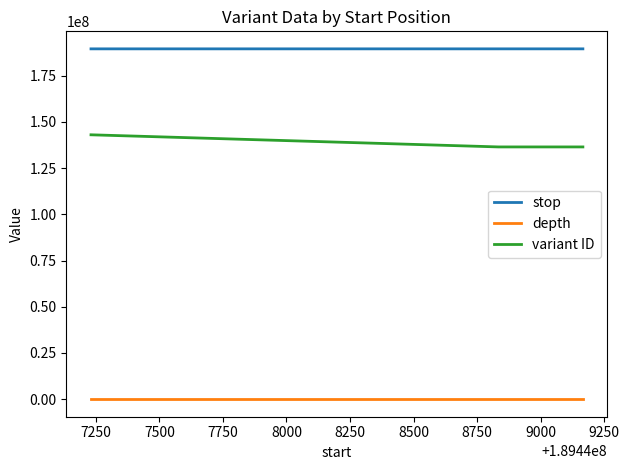

Rank the series by their average value, from highest to lowest.

stop, variant ID, depth